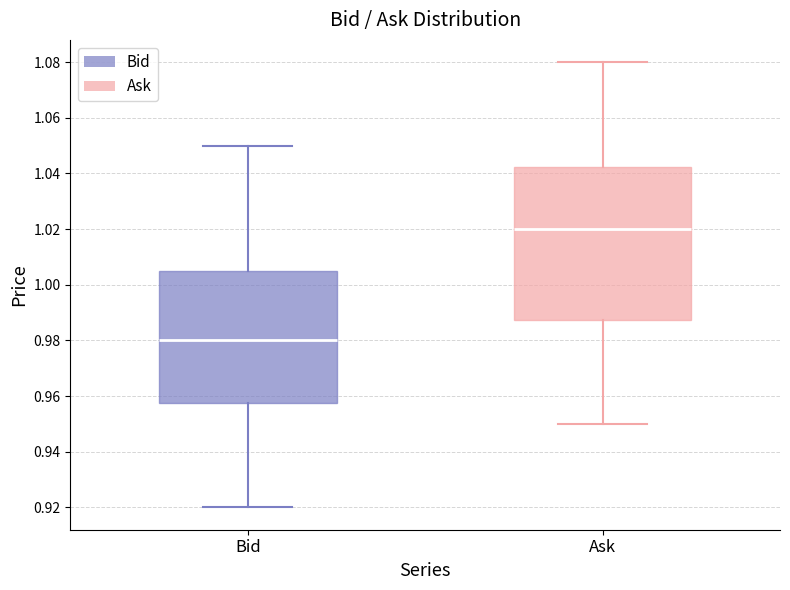

Which box is the tallest, from its lower edge to its upper edge?

Ask